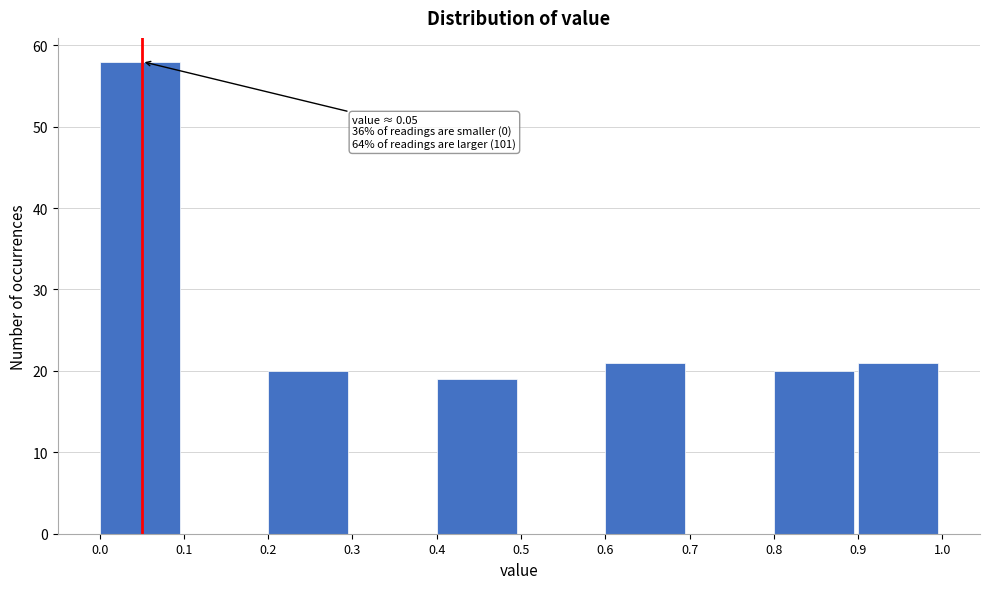

Which range on the x-axis has the tallest bar?

0.0 to 0.1